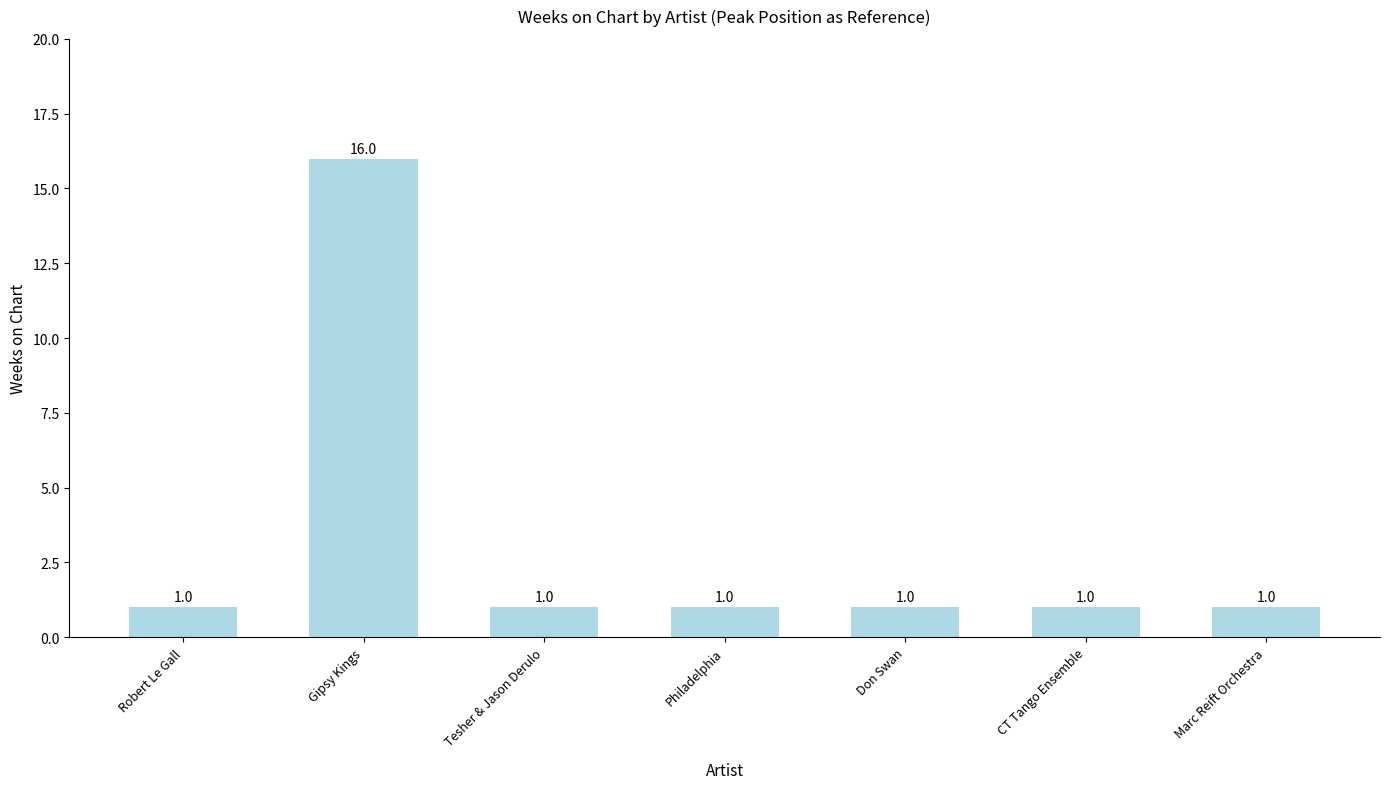

Count the number of categories in the chart.

7